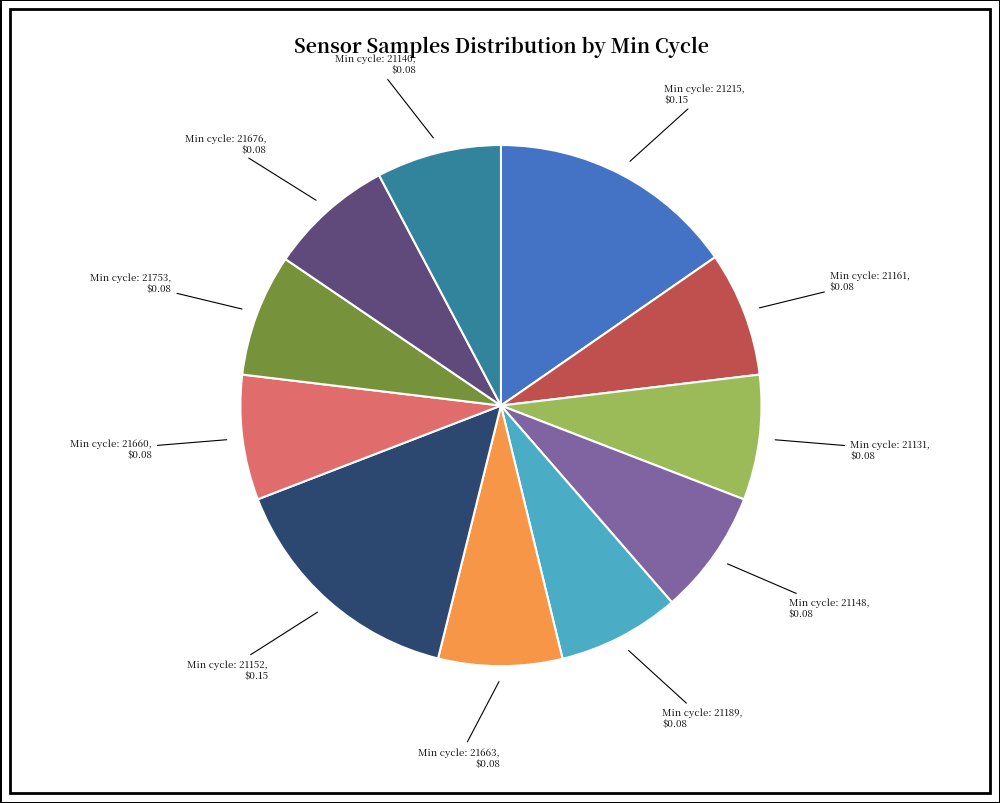

Does any single category account for the majority?

No